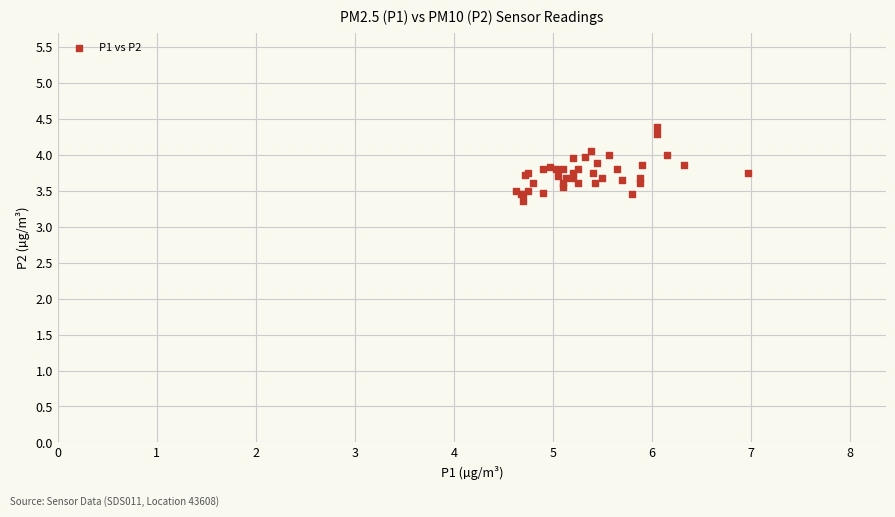

What Y value in the scatter plot is closest to 3?

3.4